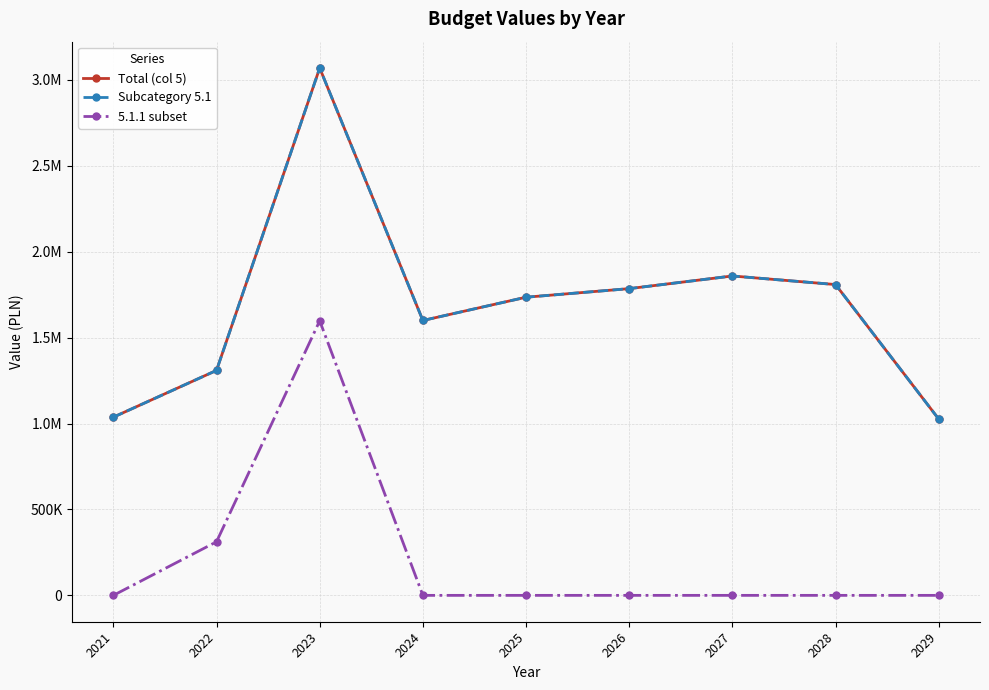

The value of Subcategory 5.1 at 2023 is 5321662.4. True or false?

False